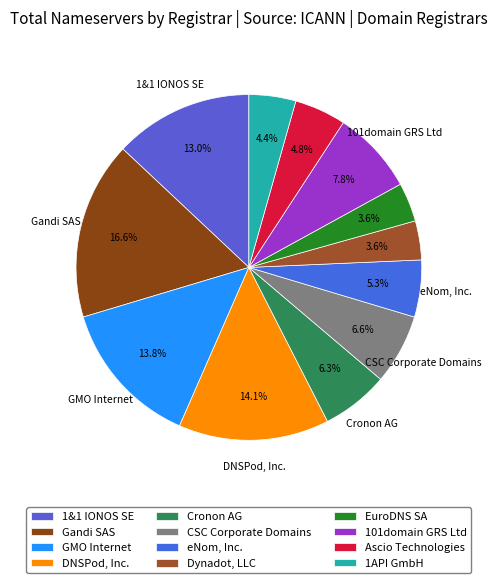

Is there a majority slice in this chart?

No